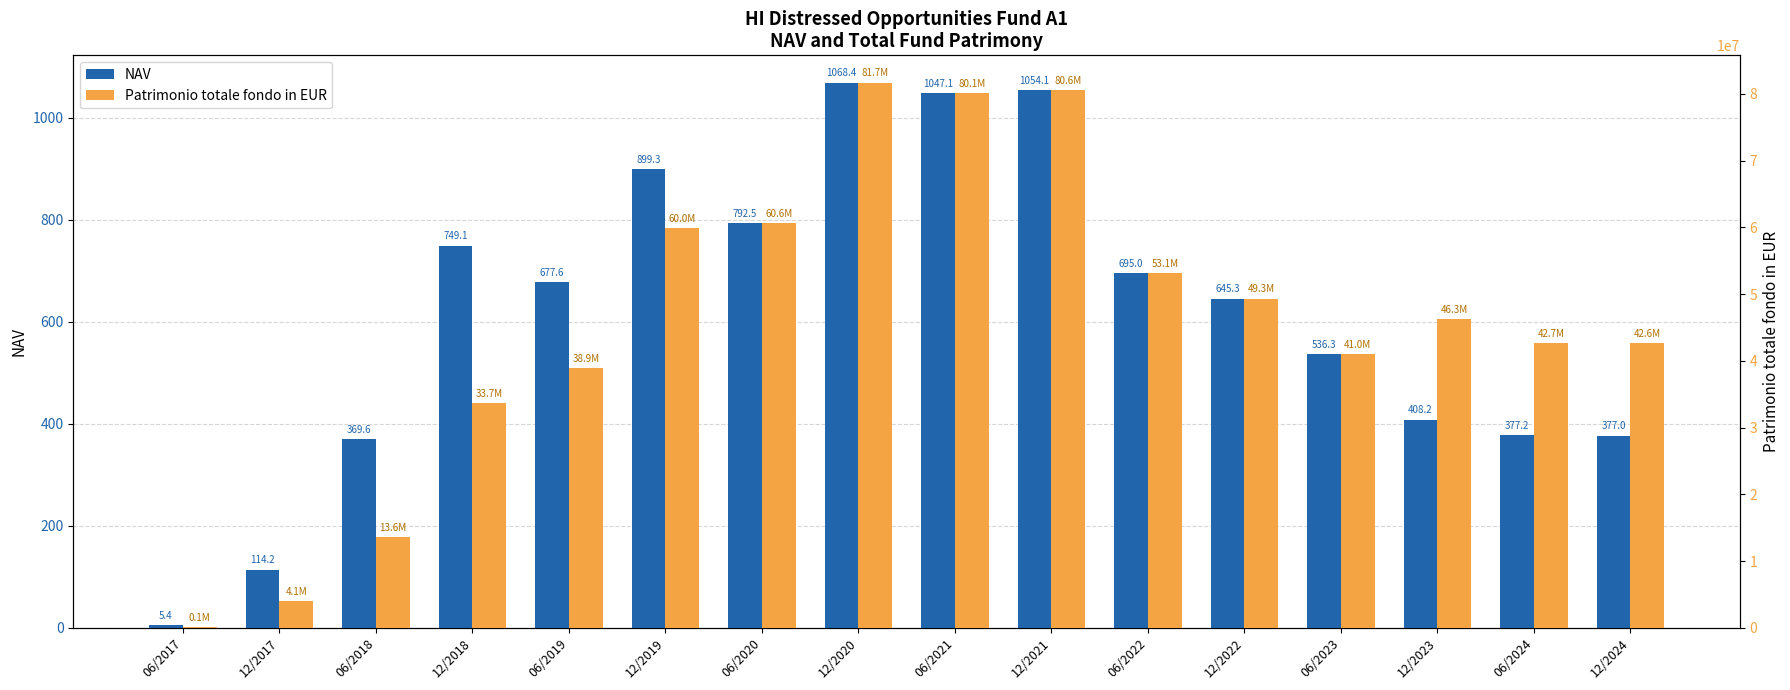

Reading left to right, extract all data points from this chart.

NAV: 5.4	114.2	369.6	749.1	677.6	899.3	792.5	1068.4	1047.1	1054.1	695.0	645.3	536.3	408.2	377.2	377.0
Patrimonio totale fondo in EUR: 129912.3	4051157.7	13563346.9	33717209.7	38938367.8	59952203.2	60601932.1	81697235.9	80071350.7	80603906.0	53142176.9	49345334.0	41011763.0	46254158.0	42676462.0	42631928.0